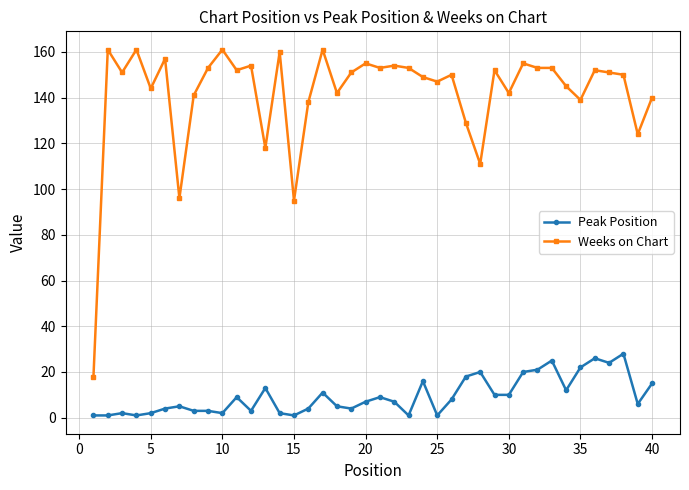

Reading left to right, what are all the values shown in this chart?

Peak Position: 1	1	2	1	2	4	5	3	3	2	9	3	13	2	1	4	11	5	4	7	9	7	1	16	1	8	18	20	10	10	20	21	25	12	22	26	24	28	6	15
Weeks on Chart: 18	161	151	161	144	157	96	141	153	161	152	154	118	160	95	138	161	142	151	155	153	154	153	149	147	150	129	111	152	142	155	153	153	145	139	152	151	150	124	140